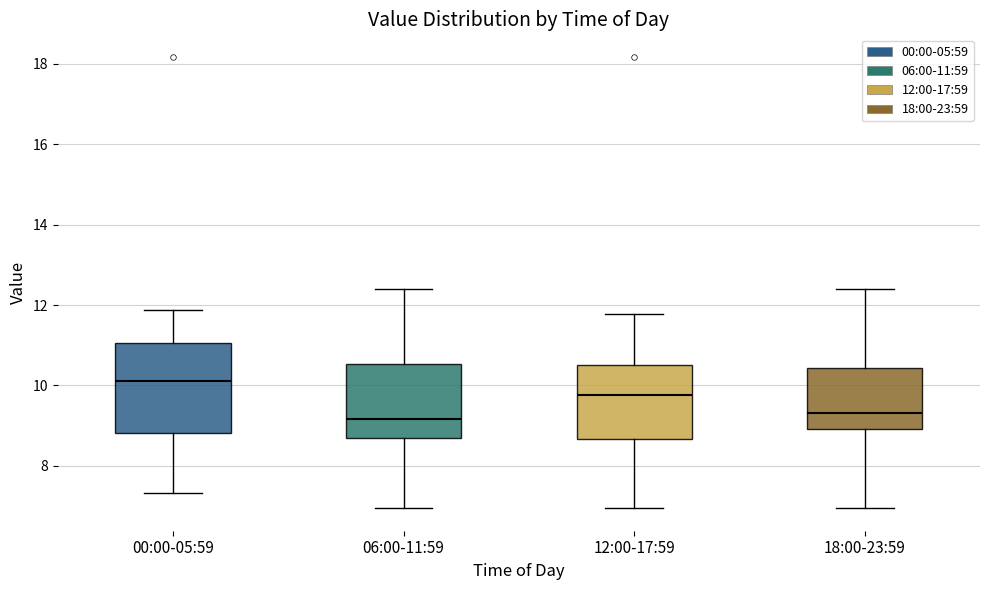

Reading left to right, read every box against the y-axis: the position of its median line, the range the box covers, and the ends of its whiskers. The values are not printed on the chart, so give them approximately, as read against the axis.

00:00-05:59: median 10.2, box 8.8 to 11.0, whiskers 7.4 to 11.8
06:00-11:59: median 9.2, box 8.8 to 10.6, whiskers 7.0 to 12.4
12:00-17:59: median 9.8, box 8.6 to 10.6, whiskers 7.0 to 11.8
18:00-23:59: median 9.4, box 9.0 to 10.4, whiskers 7.0 to 12.4